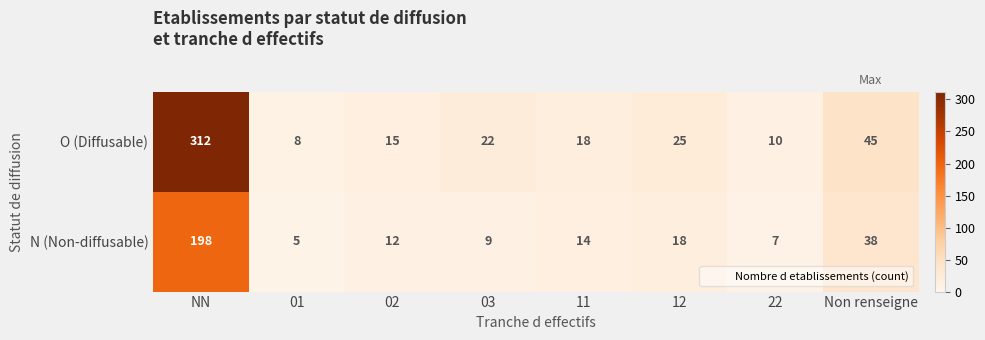

What is the sum of all N (Non-diffusable) values?

301